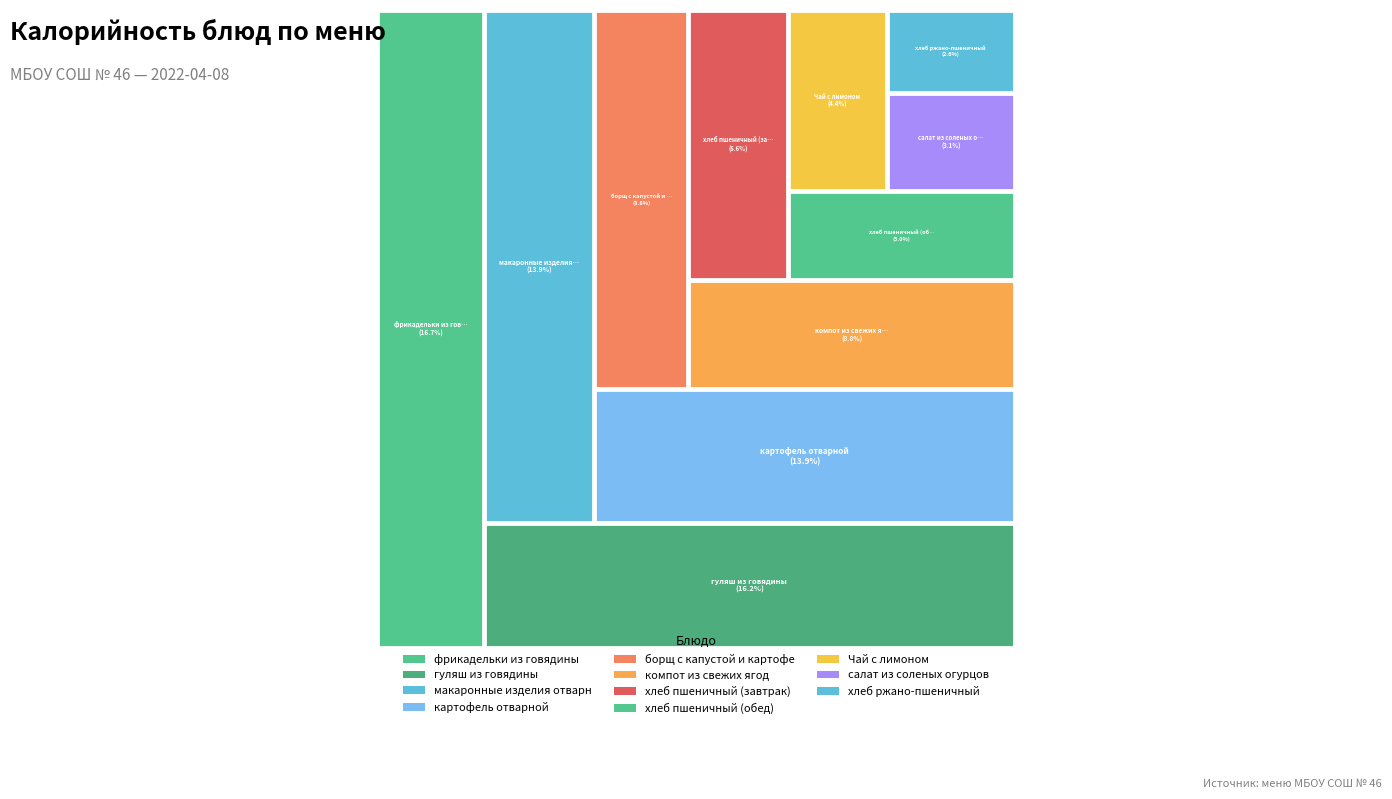

To the nearest percent, what portion does хлеб ржано-пшеничный represent?

3%